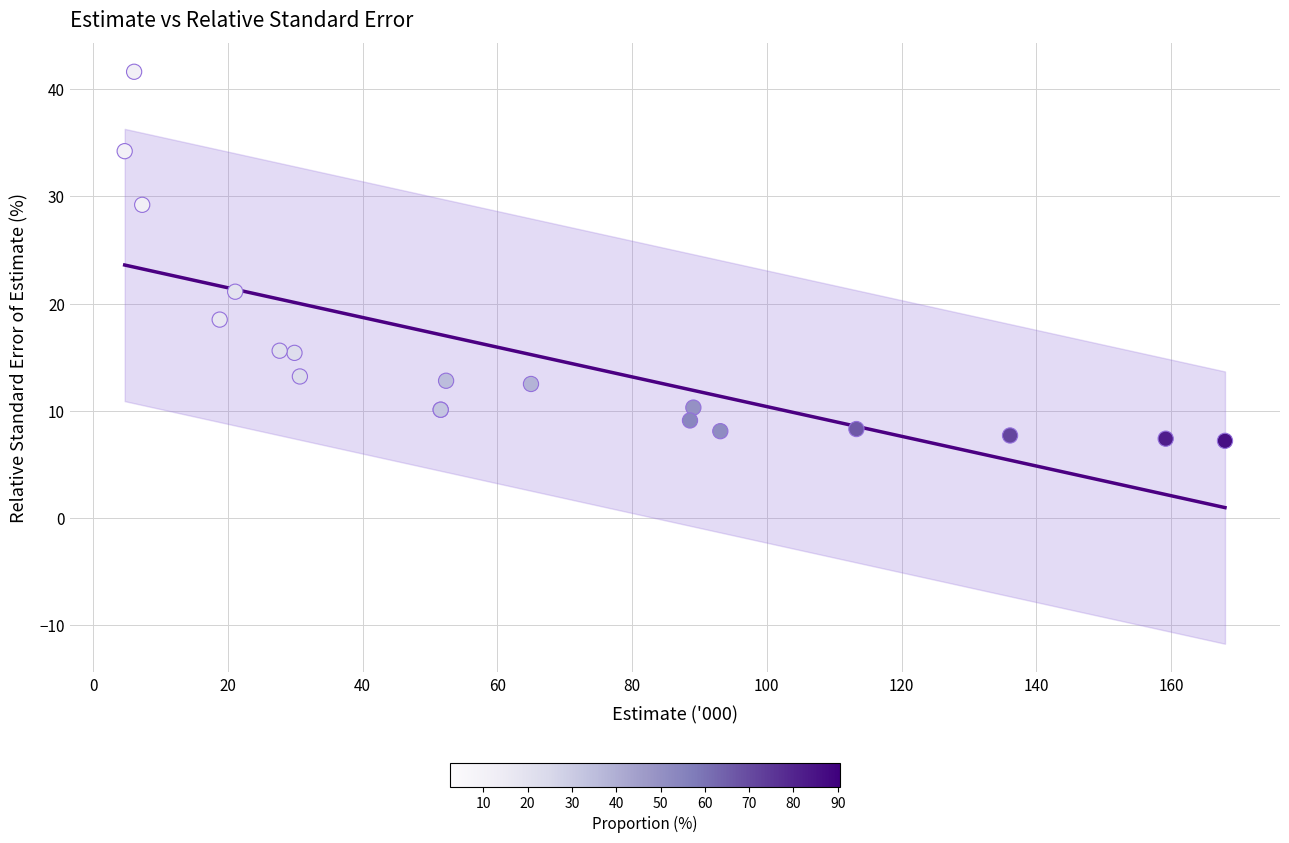

What Y value in the scatter plot is closest to 24?

21.1